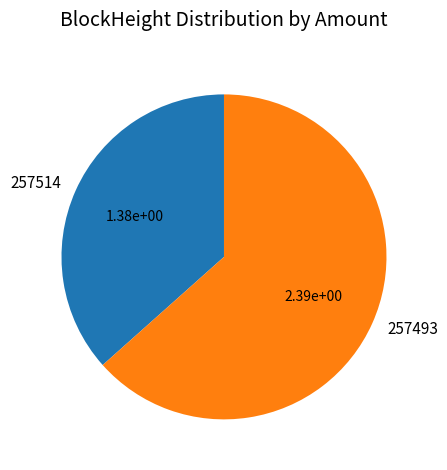

How many slices are in this pie chart?

2